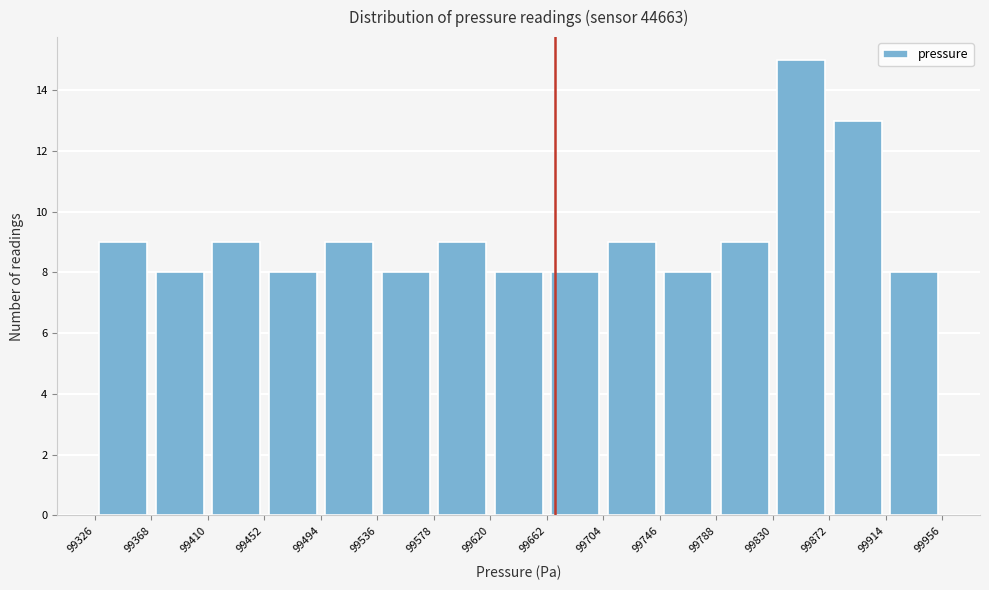

How tall is the bar that spans 99578 to 99620 on the x-axis? The values are not printed on the chart, so give them approximately, as read against the axis.

9